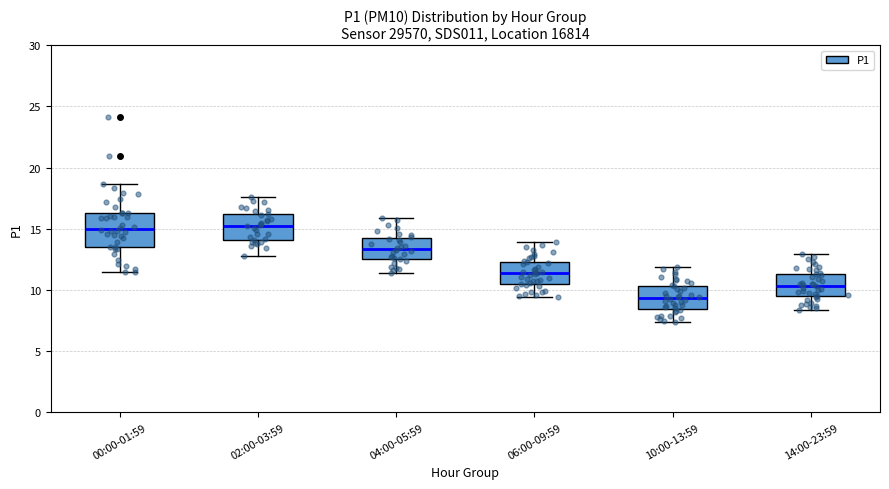

Reading left to right, read every box against the y-axis: the position of its median line, the range the box covers, and the ends of its whiskers. The values are not printed on the chart, so give them approximately, as read against the axis.

00:00-01:59: median 15.0, box 13.5 to 16.5, whiskers 11.5 to 18.5
02:00-03:59: median 15.5, box 14.0 to 16.0, whiskers 13.0 to 17.5
04:00-05:59: median 13.5, box 12.5 to 14.5, whiskers 11.5 to 16.0
06:00-09:59: median 11.5, box 10.5 to 12.5, whiskers 9.5 to 14.0
10:00-13:59: median 9.5, box 8.5 to 10.5, whiskers 7.5 to 12.0
14:00-23:59: median 10.5, box 9.5 to 11.5, whiskers 8.5 to 13.0